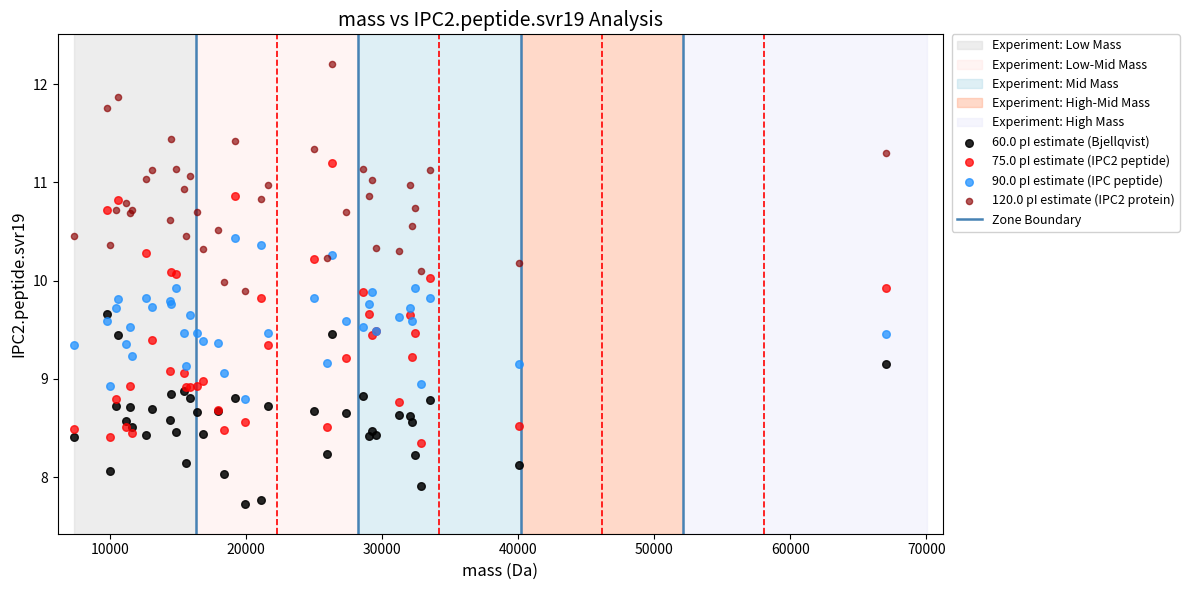

Which series reaches the maximum Y coordinate?

120.0 pI estimate (IPC2 protein)